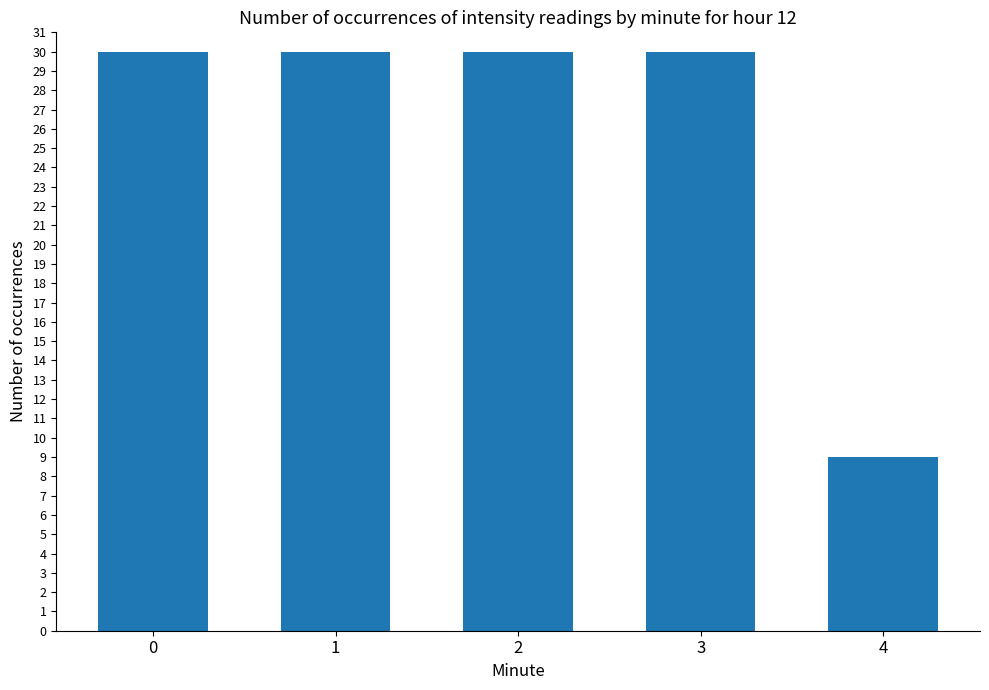

Does the chart contain stacked bars?

No